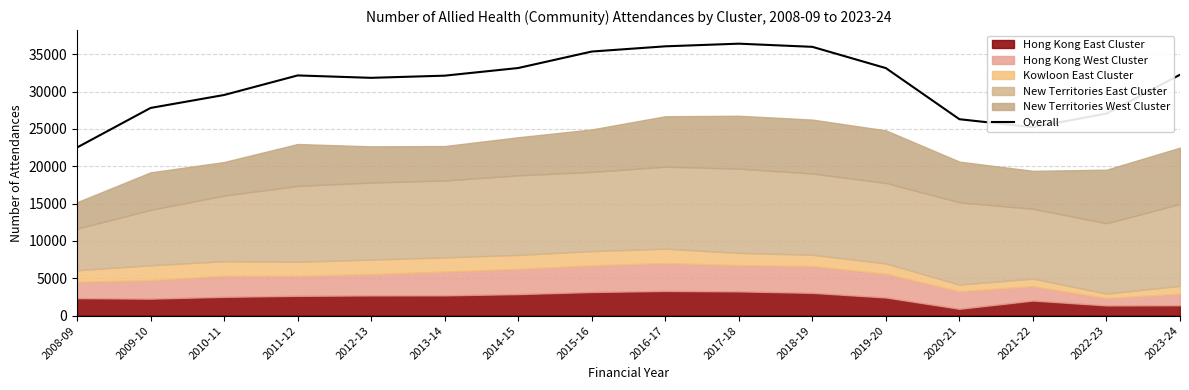

Reading left to right, list all the values displayed in this chart.

22516	27816	29552	32171	31850	32141	33165	35373	36072	36426	36003	33153	26307	25234	27058	32268